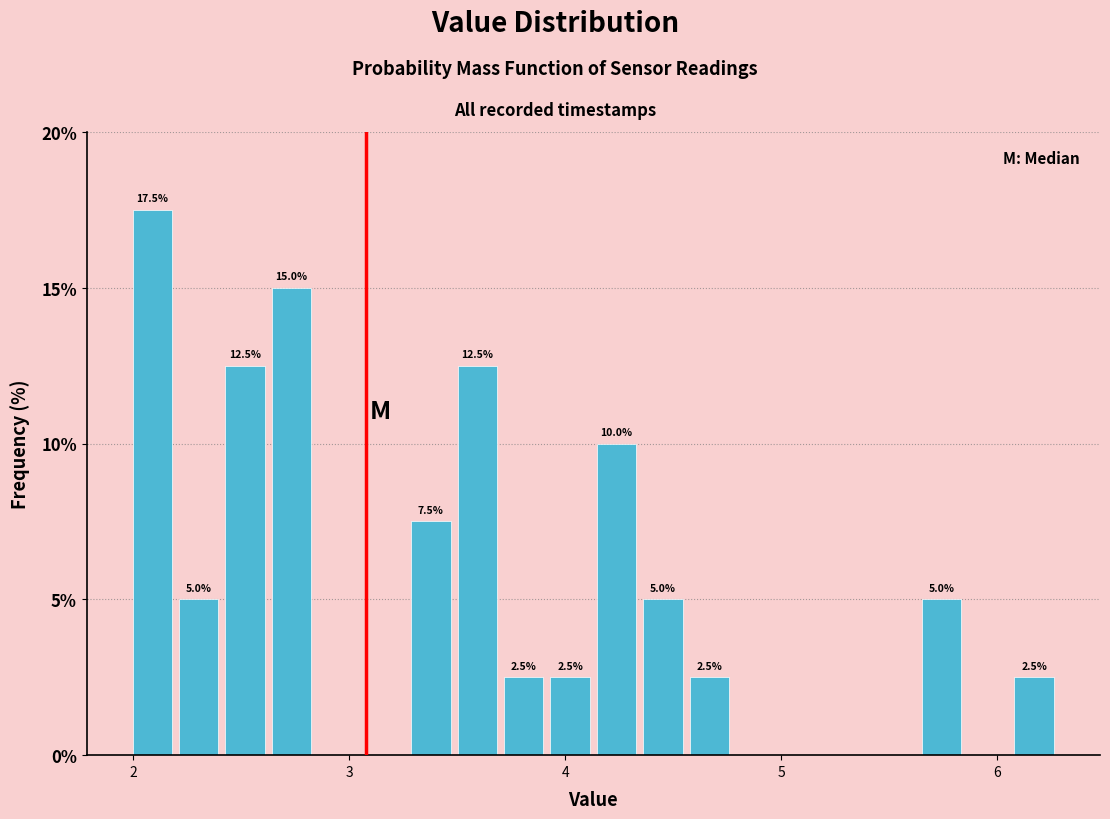

Around what value on the x-axis is the tallest bar? Give the approximate position of its centre, as read against the axis.

2.1